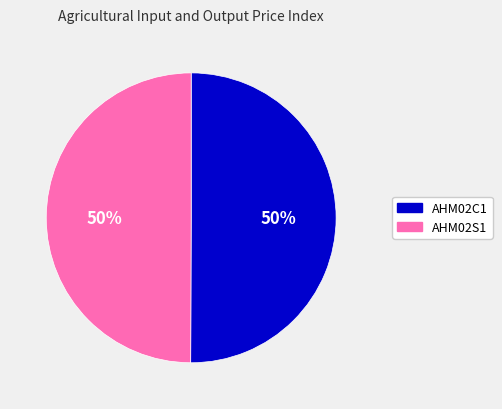

Do AHM02S1 and AHM02C1 together represent more than half of the pie?

Yes